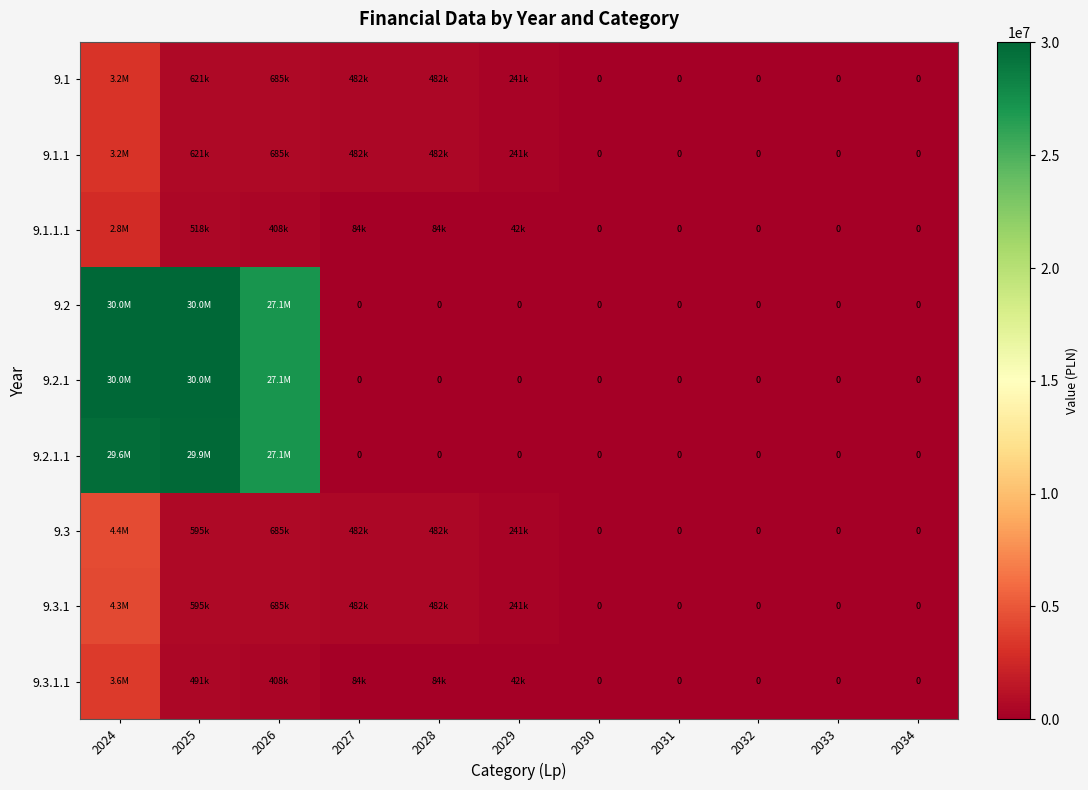

Where is 9.2.1 nearest to the value 15016458?

2026